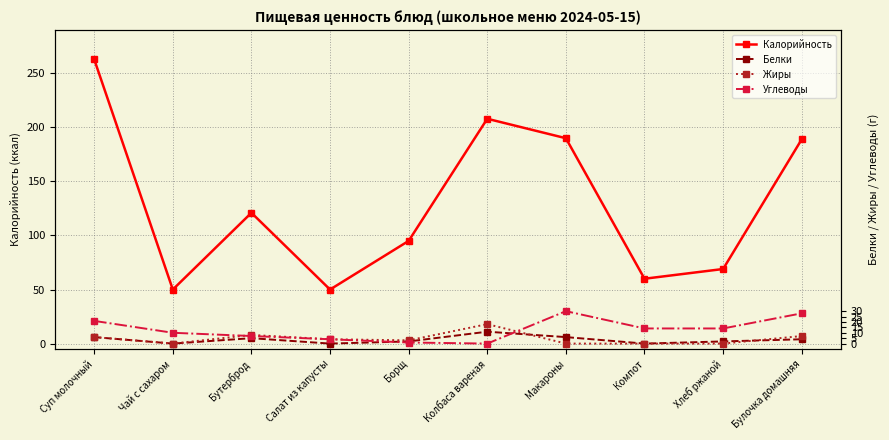

True or false: Углеводы has a value of 21 at Суп молочный.

True